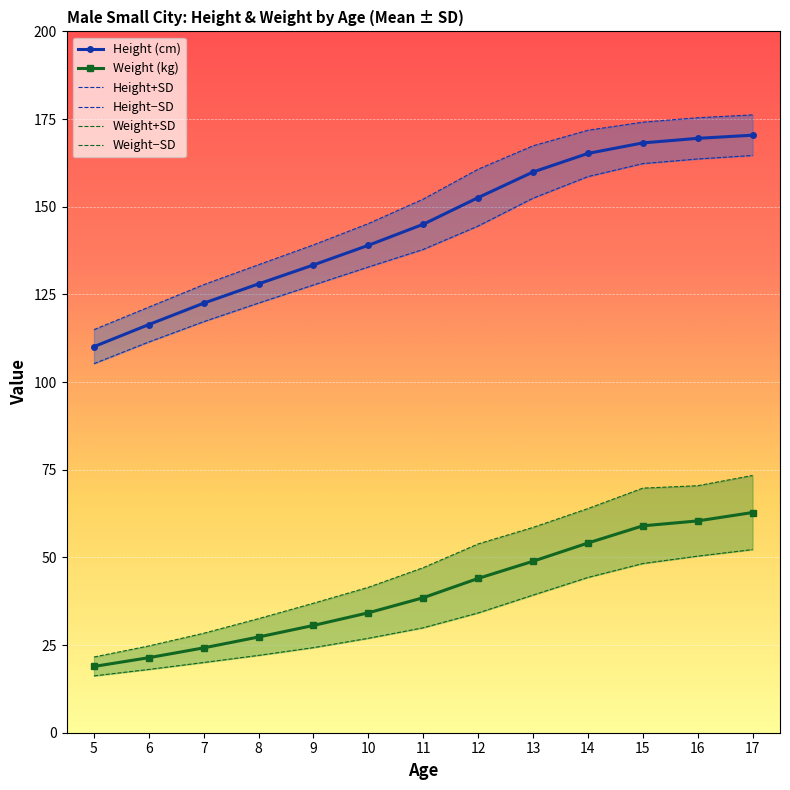

What is the difference between the maximum and minimum values in the Weight+SD series?

51.8